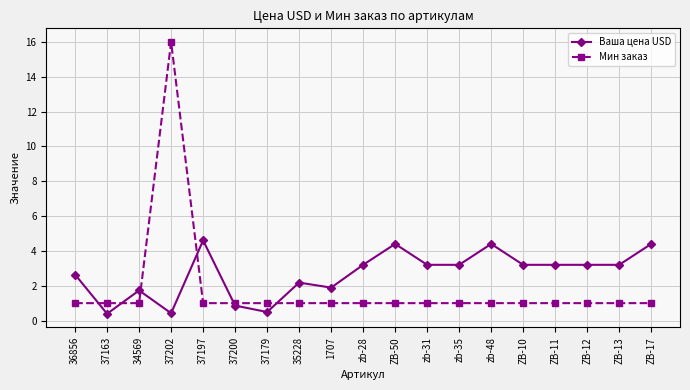

The value of Мин заказ at zb-31 is 1.0. True or false?

True